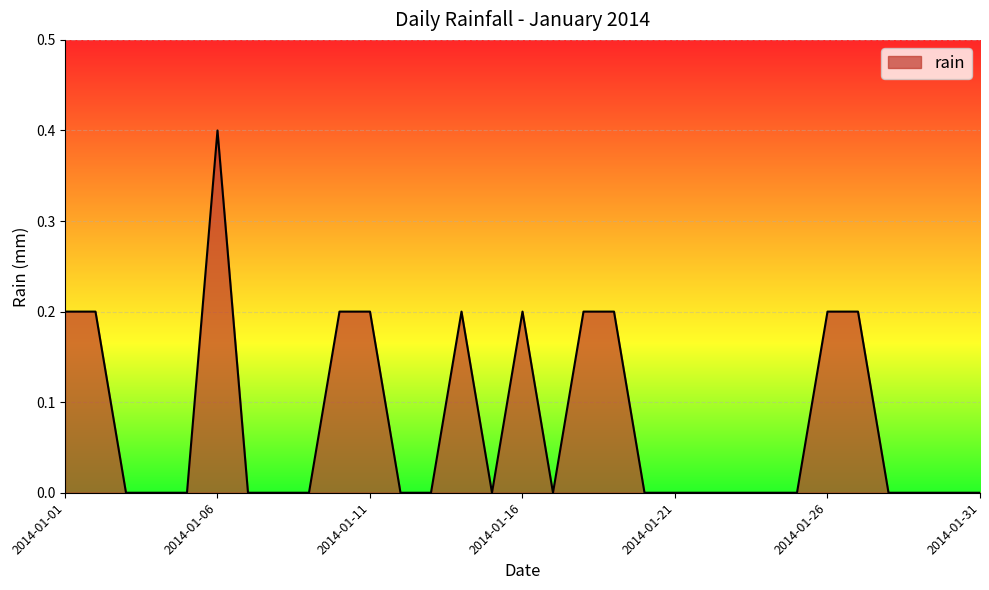

What is the maximum value shown in the chart?

0.4